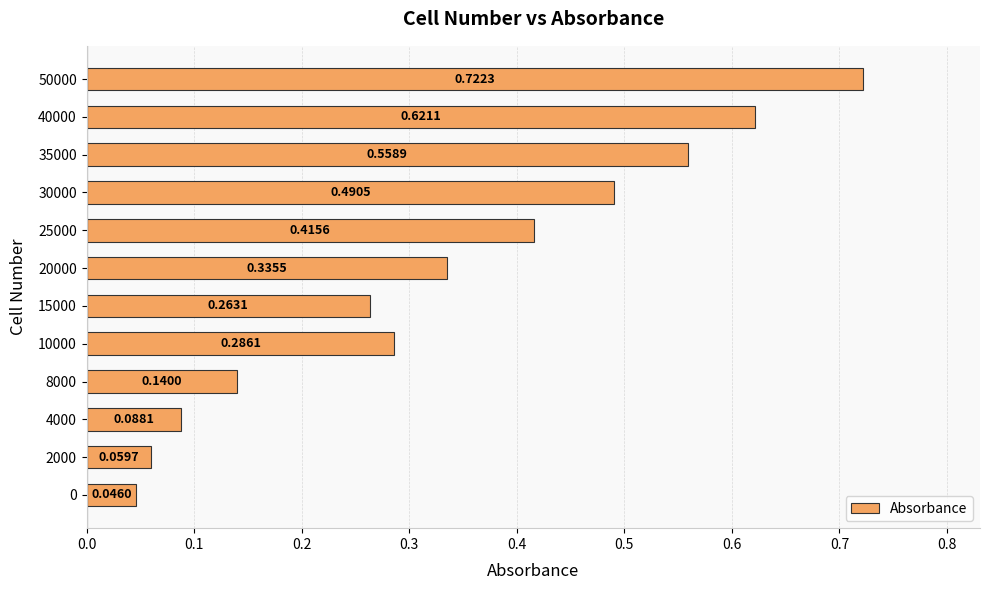

Between 0 and 4000, which is larger?

4000